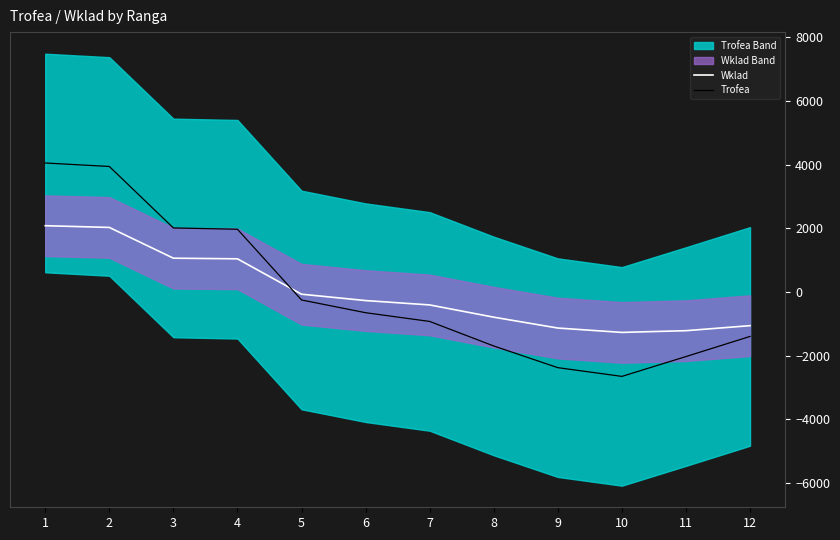

Between which two adjacent categories do Trofea and Wklad first intersect?

4 and 5